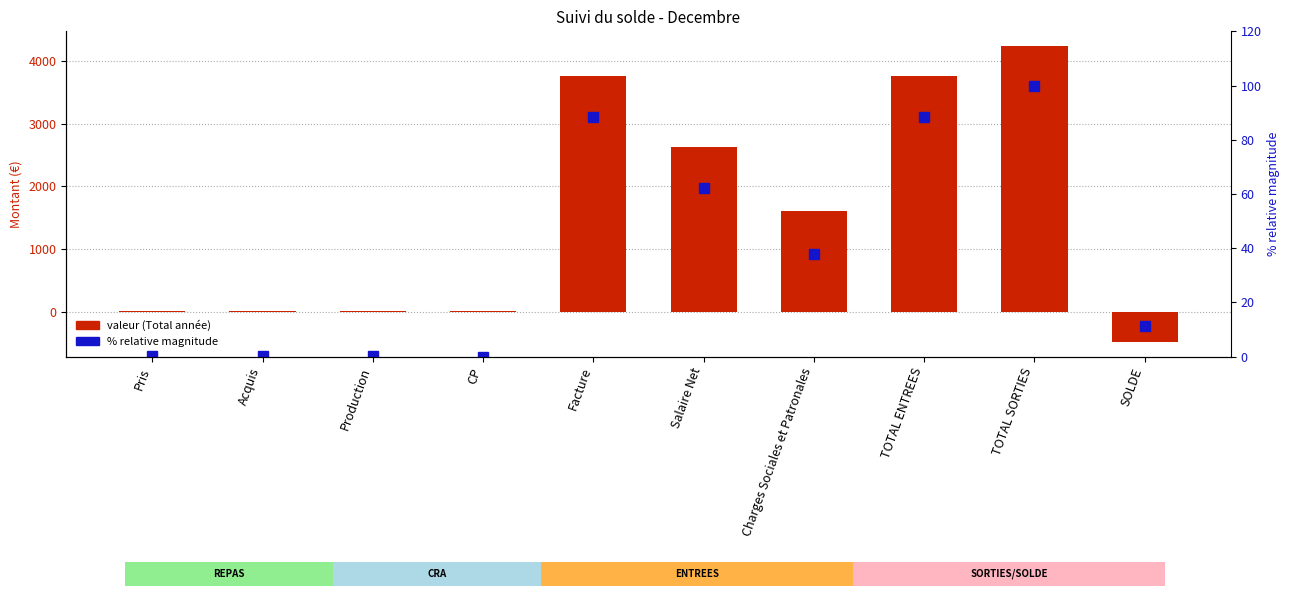

Rank the series by their maximum value, from highest to lowest.

valeur (Total année), % relative magnitude